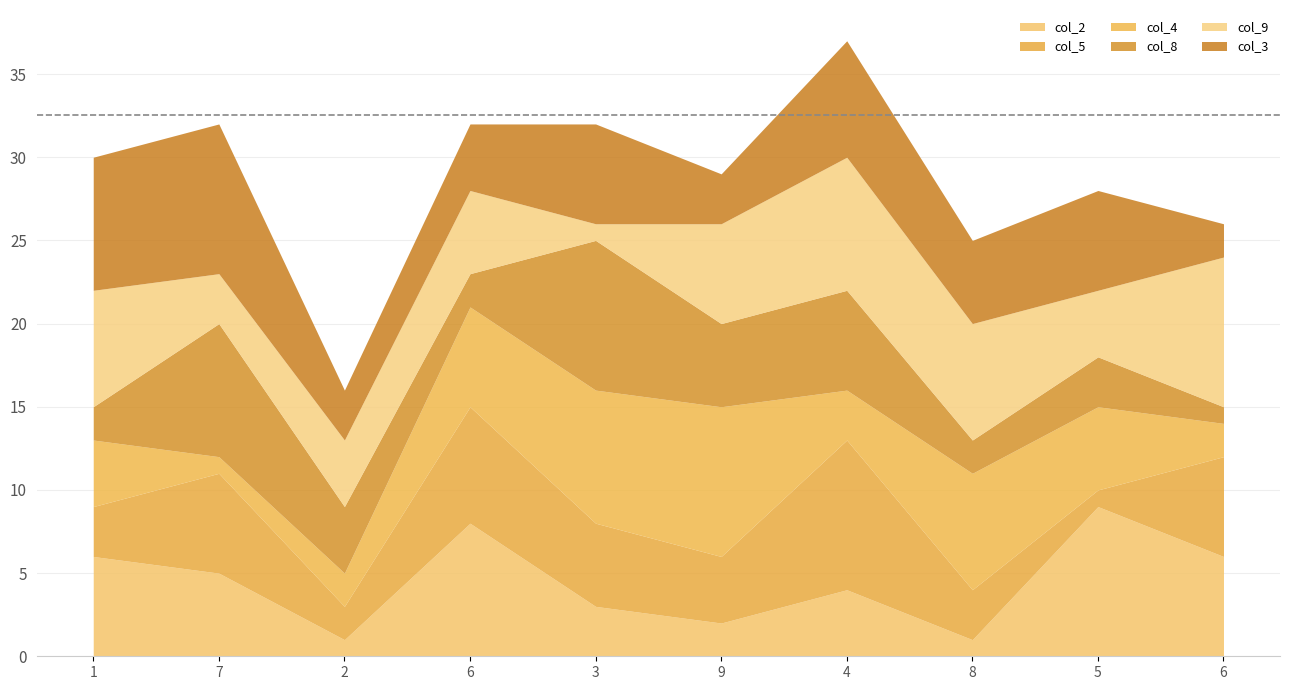

What is the difference between the maximum and second lowest values in the col_8 series?

7